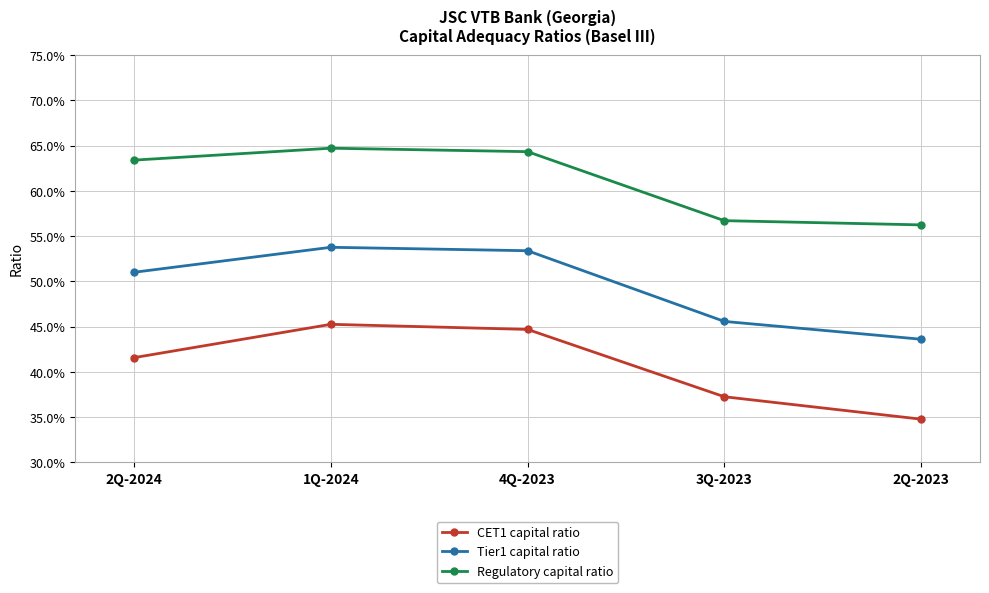

Which category has the highest value in the CET1 capital ratio series?

1Q-2024